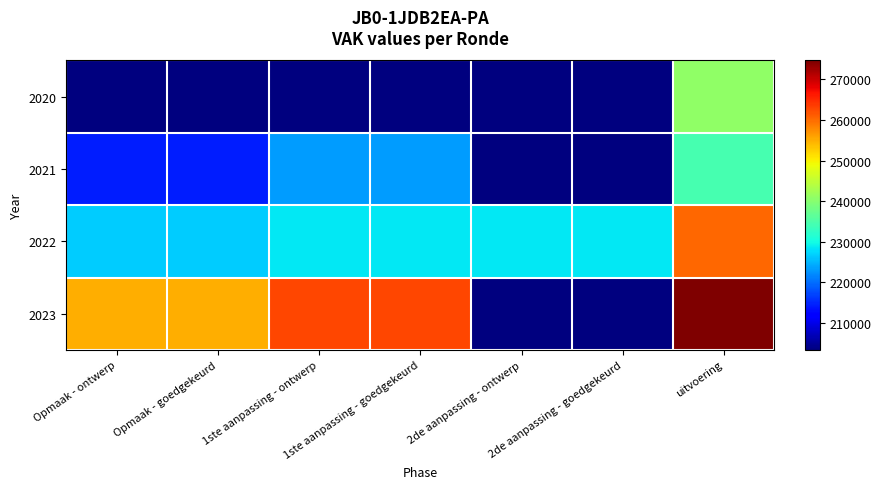

Reading right to left, transcribe all the data shown in this chart.

2020: uitvoering=240778	2de aanpassing - goedgekeurd=203357	2de aanpassing - ontwerp=203357	1ste aanpassing - goedgekeurd=203357	1ste aanpassing - ontwerp=203357	Opmaak - goedgekeurd=0	Opmaak - ontwerp=0
2021: uitvoering=234561	2de aanpassing - goedgekeurd=0	2de aanpassing - ontwerp=0	1ste aanpassing - goedgekeurd=223384	1ste aanpassing - ontwerp=223384	Opmaak - goedgekeurd=214350	Opmaak - ontwerp=214350
2022: uitvoering=260332	2de aanpassing - goedgekeurd=228453	2de aanpassing - ontwerp=228453	1ste aanpassing - goedgekeurd=228453	1ste aanpassing - ontwerp=228453	Opmaak - goedgekeurd=226635	Opmaak - ontwerp=226635
2023: uitvoering=274683	2de aanpassing - goedgekeurd=0	2de aanpassing - ontwerp=0	1ste aanpassing - goedgekeurd=262788	1ste aanpassing - ontwerp=262788	Opmaak - goedgekeurd=255048	Opmaak - ontwerp=255048